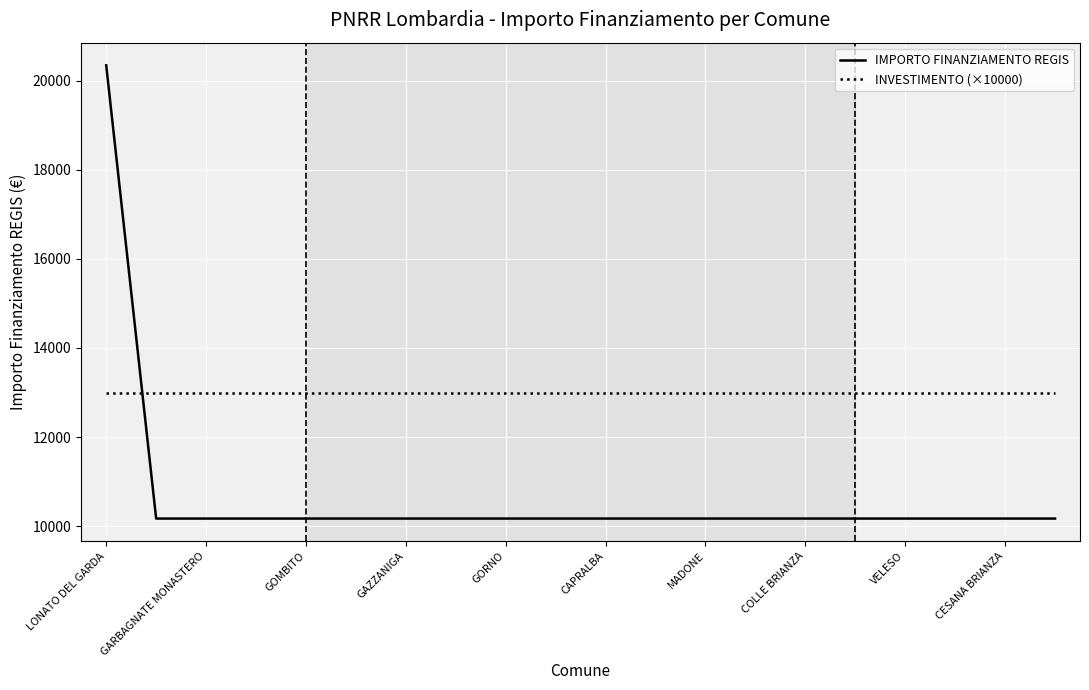

Which series has the largest total across all categories?

INVESTIMENTO (×10000)